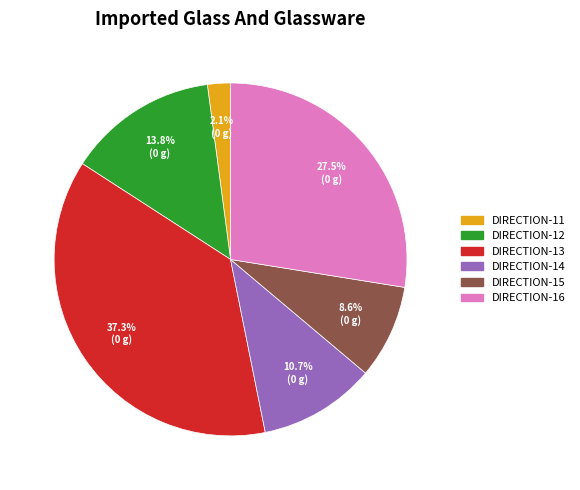

Does any single category account for the majority?

No